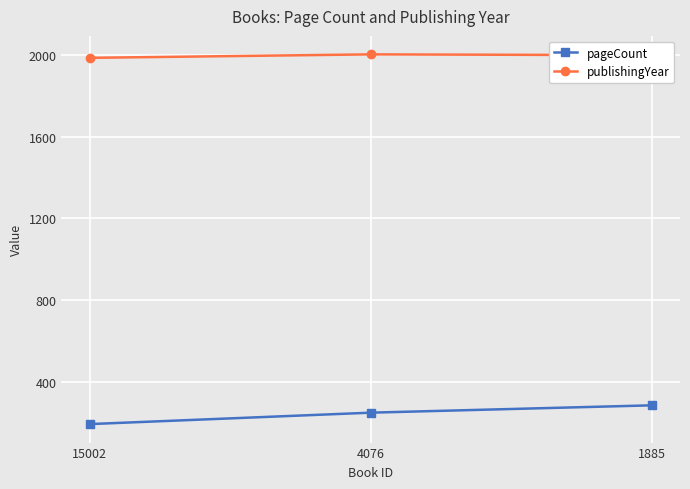

Where does the publishingYear series first go above 2000?

4076